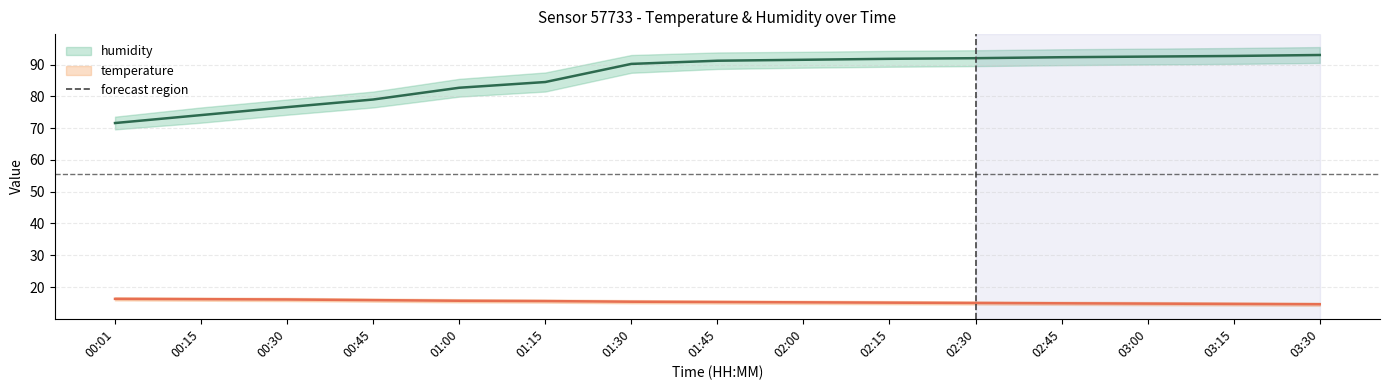

Which series has the largest range (max minus min)?

humidity_upper